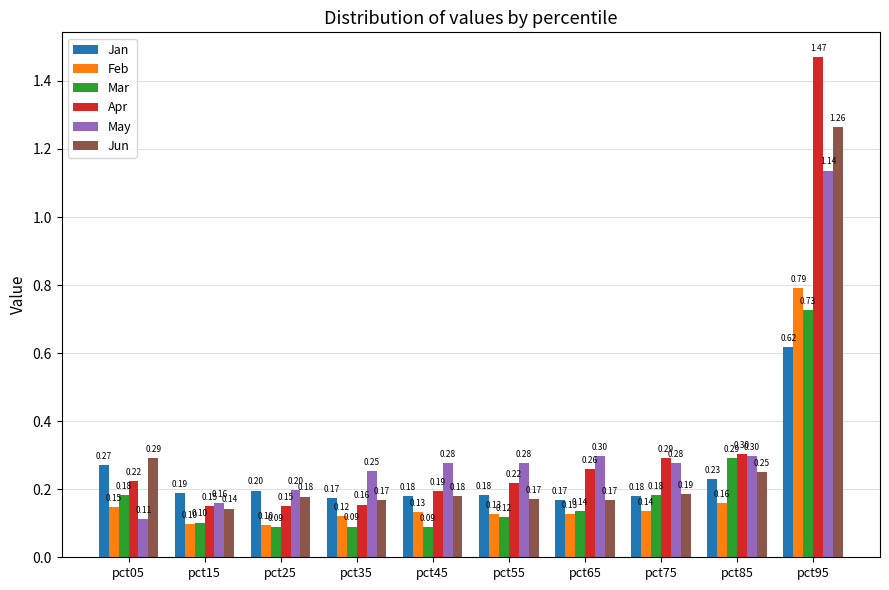

Is the value of Feb at pct25 greater than the value of Jan at pct35?

No